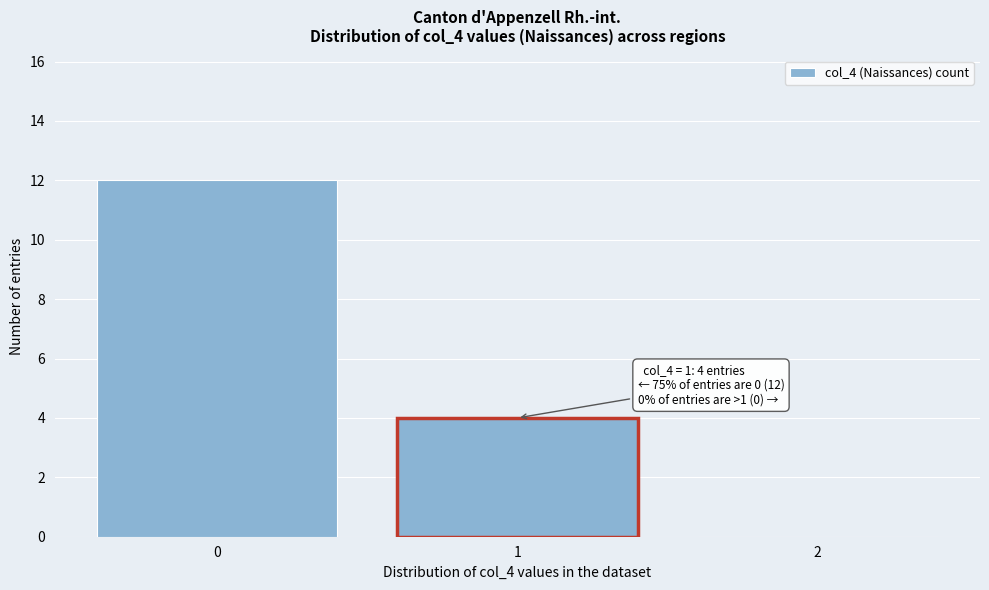

Over which range of the x-axis is the bar tallest?

-0.5 to 0.5